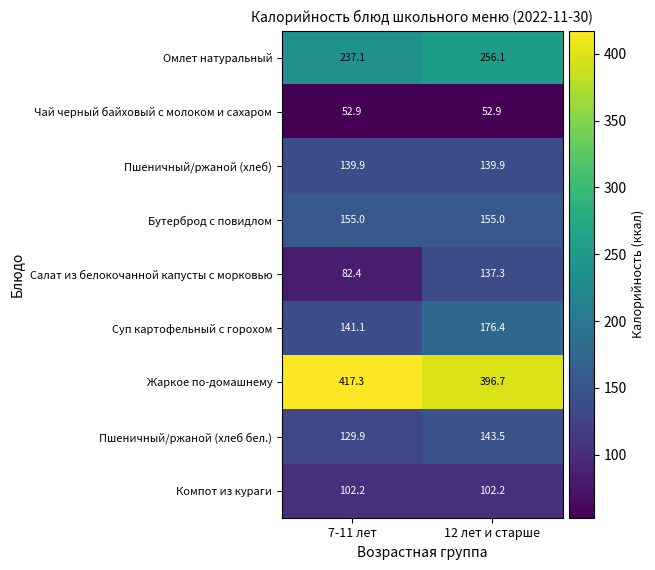

How many distinct data groups are displayed?

9